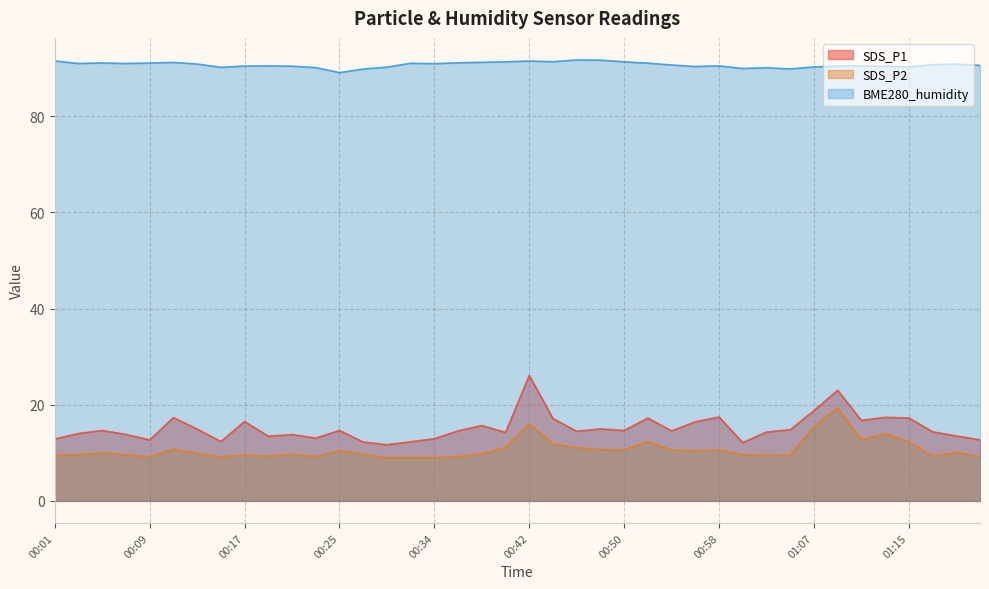

What is the label of the 37th point from the right?

00:07